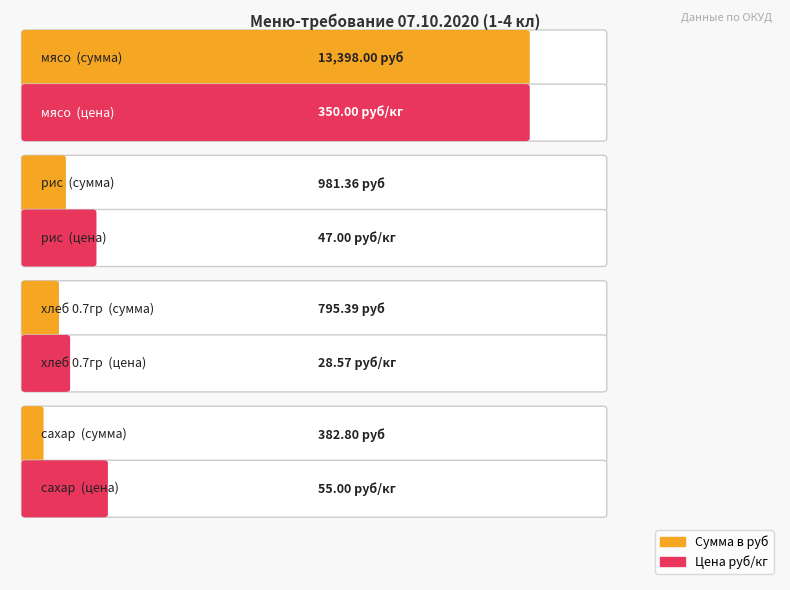

What is the maximum value shown in the chart?

13398.0